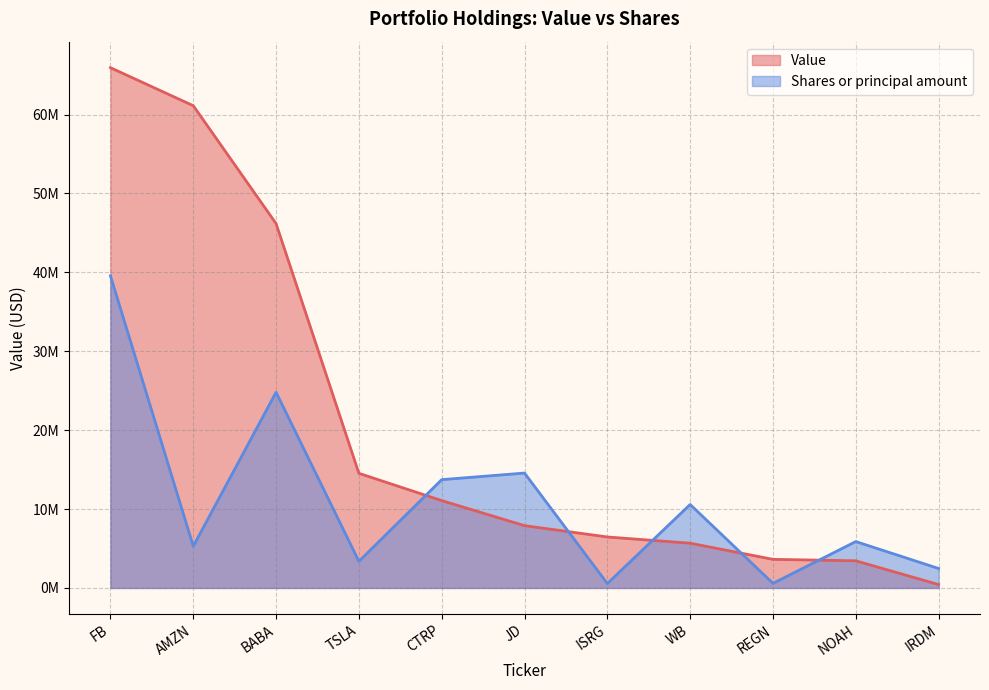

Reading left to right, extract all data points from this chart.

Value: 65945000.0	61127000.0	46184000.0	14529000.0	11072000.0	7896000.0	6461000.0	5671000.0	3625000.0	3440000.0	428000.0
Shares or principal amount: 39567000.0	5286513.1	24804526.7	3374951.4	13726838.2	14563715.6	559545.4	10577490.7	583355.8	5878678.8	2467714.1